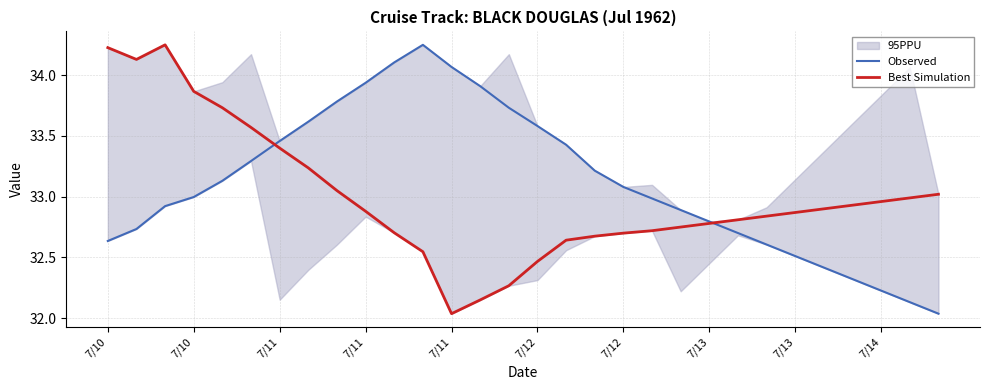

At 26, list the series in order from smallest to largest.

Observed, Best Simulation